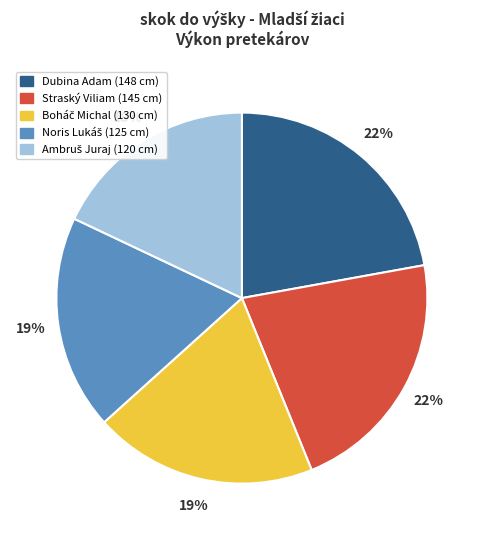

The Dubina Adam slice represents 22% of the pie. True or false?

True